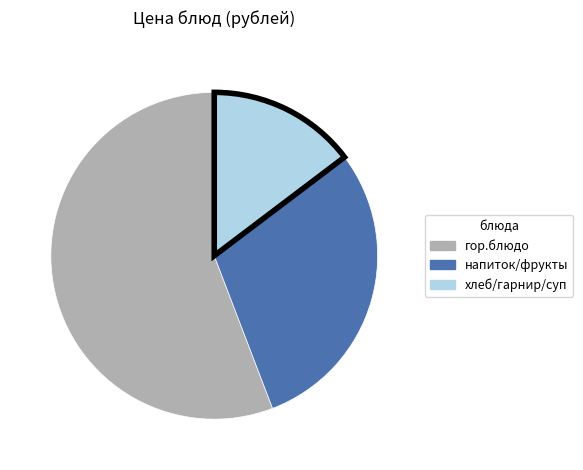

Is there any slice that represents more than half of the pie?

Yes